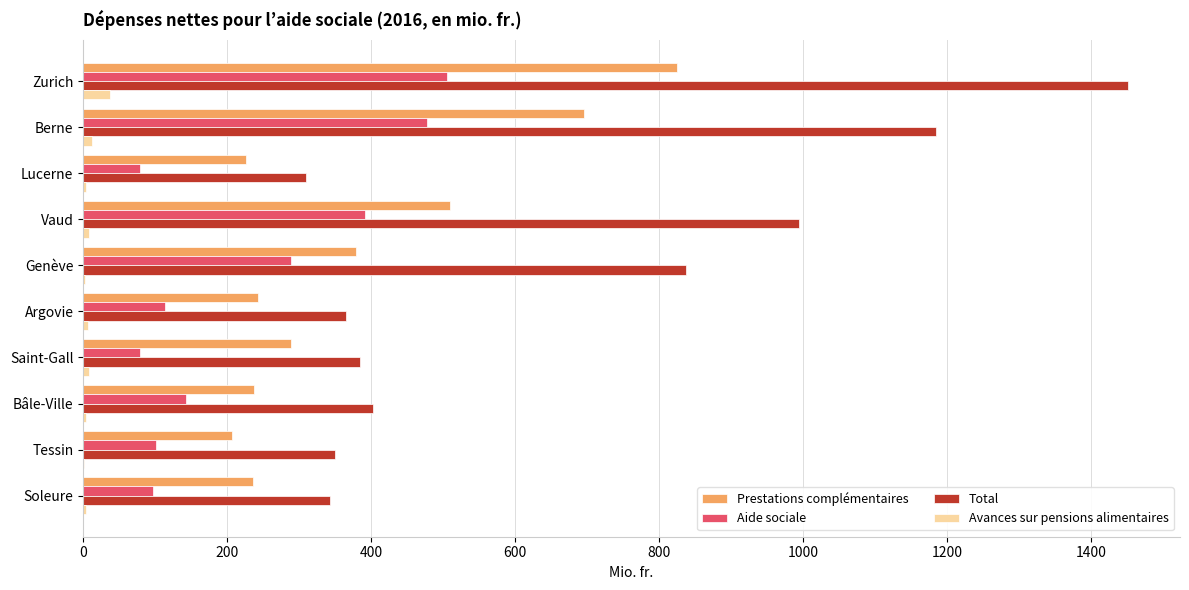

What is the average value of the Prestations complémentaires series?

384.3